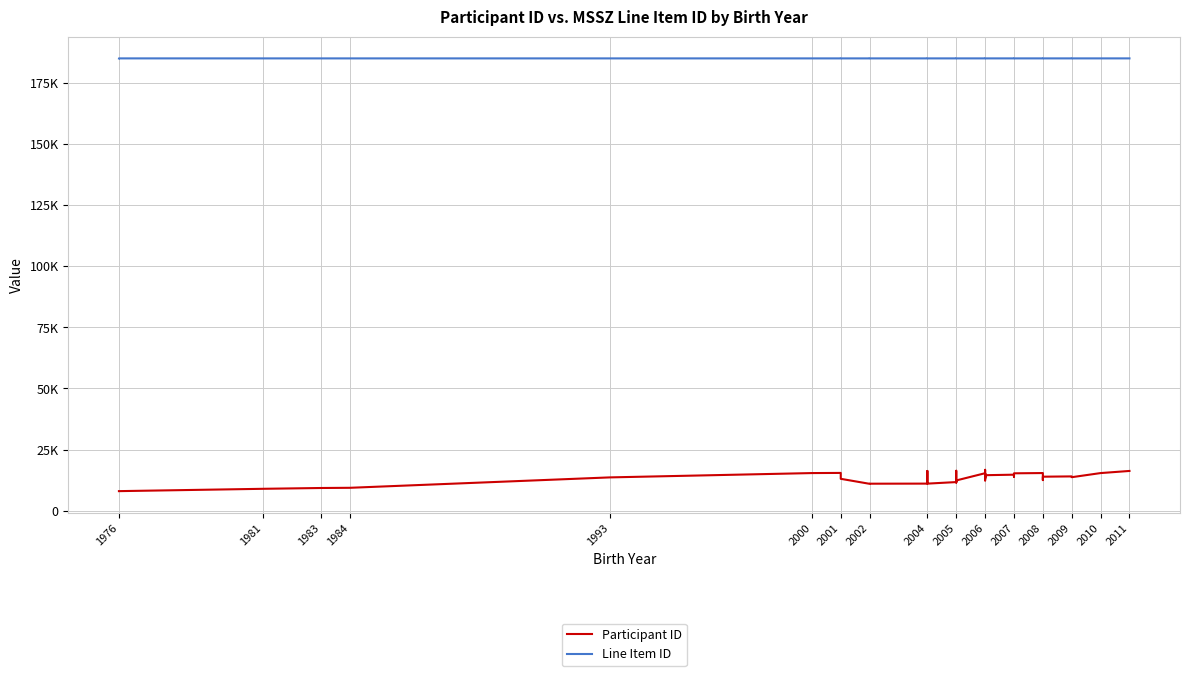

The Line Item ID series shows 185048 at 2006. True or false?

True